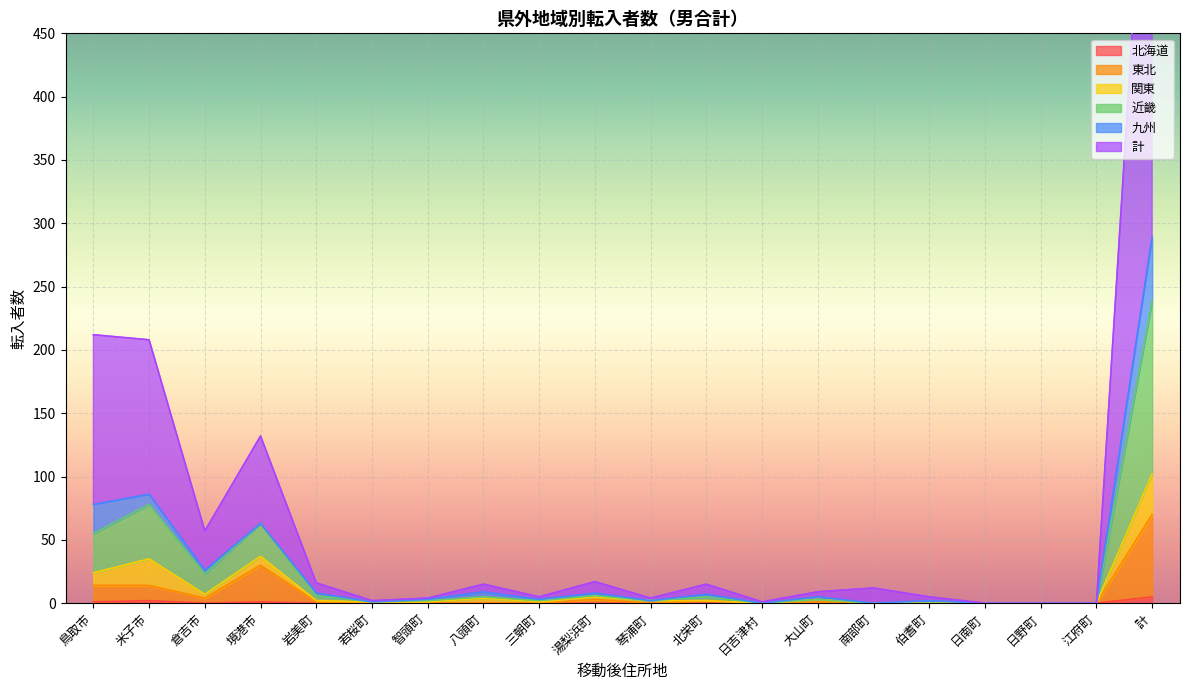

True or false: 北海道 has a value of 0 at 日南町.

True